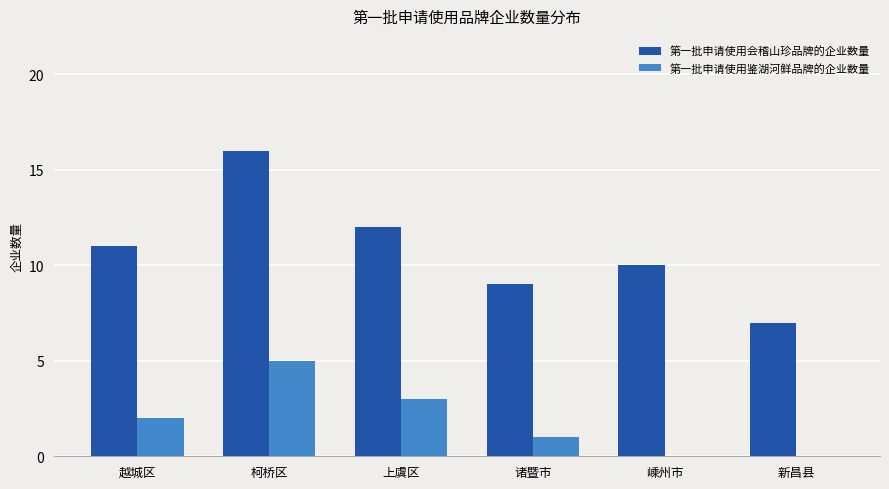

How many categories are shown in the chart?

6